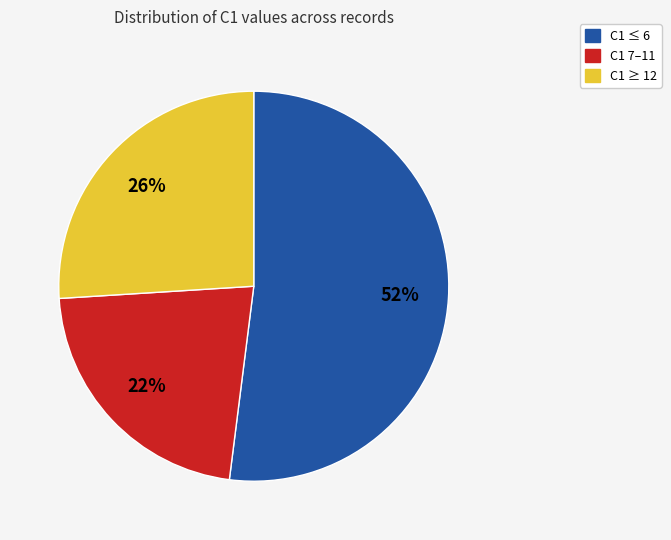

To the nearest percent, what is the average slice percentage?

33%